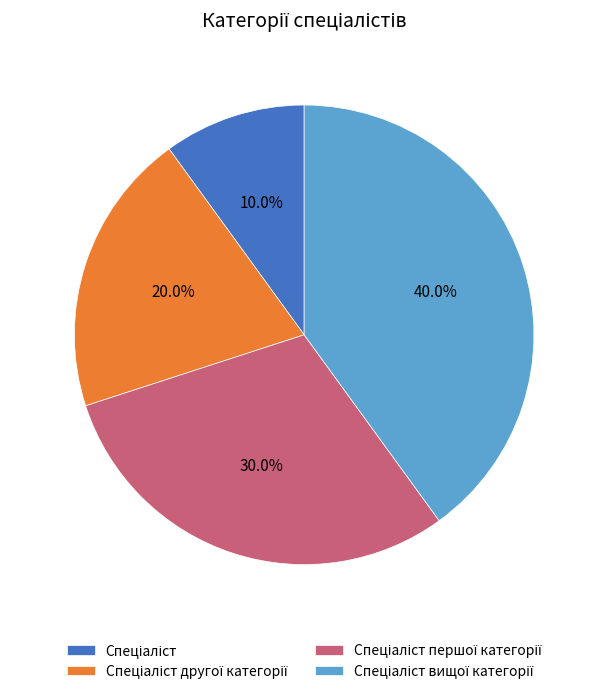

Does any single category account for the majority?

No